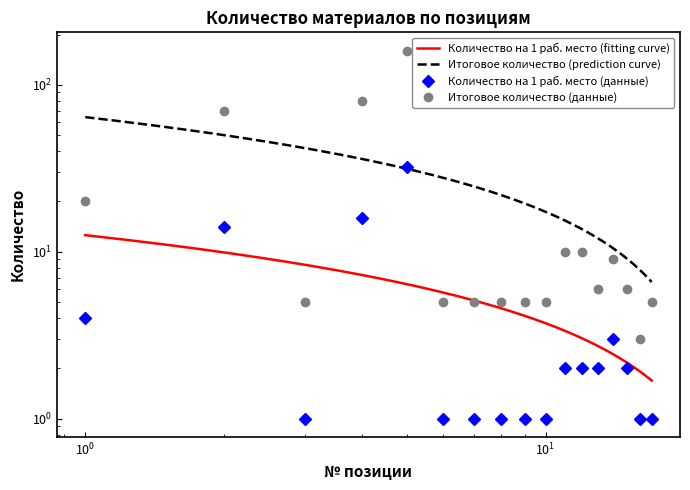

How many lines are shown in the chart?

2